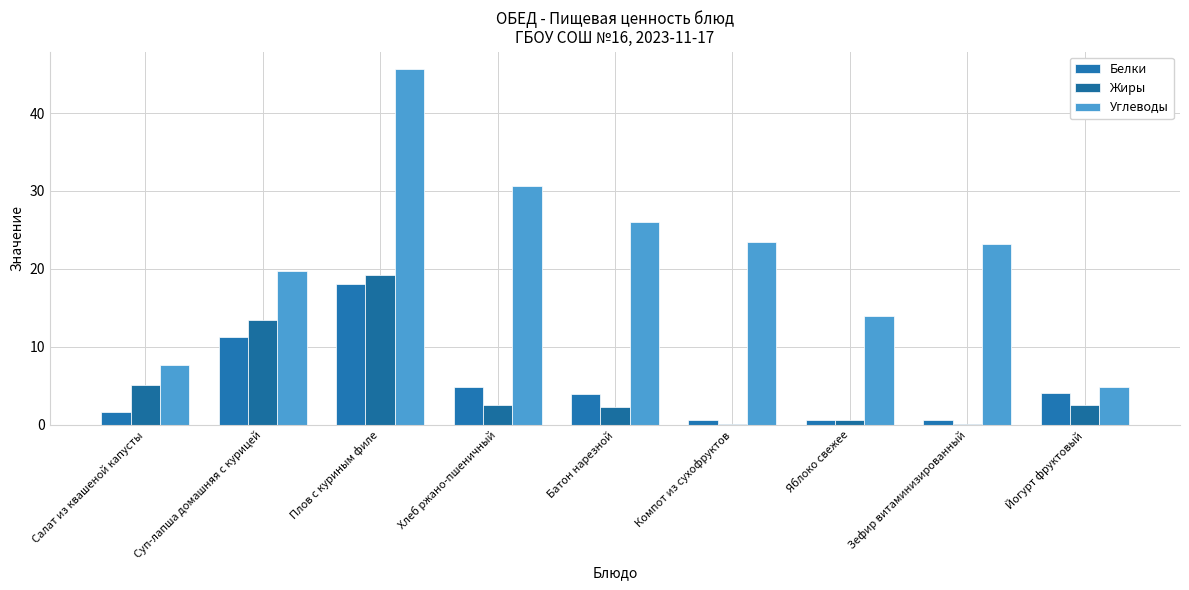

What is the maximum value for Жиры?

19.2